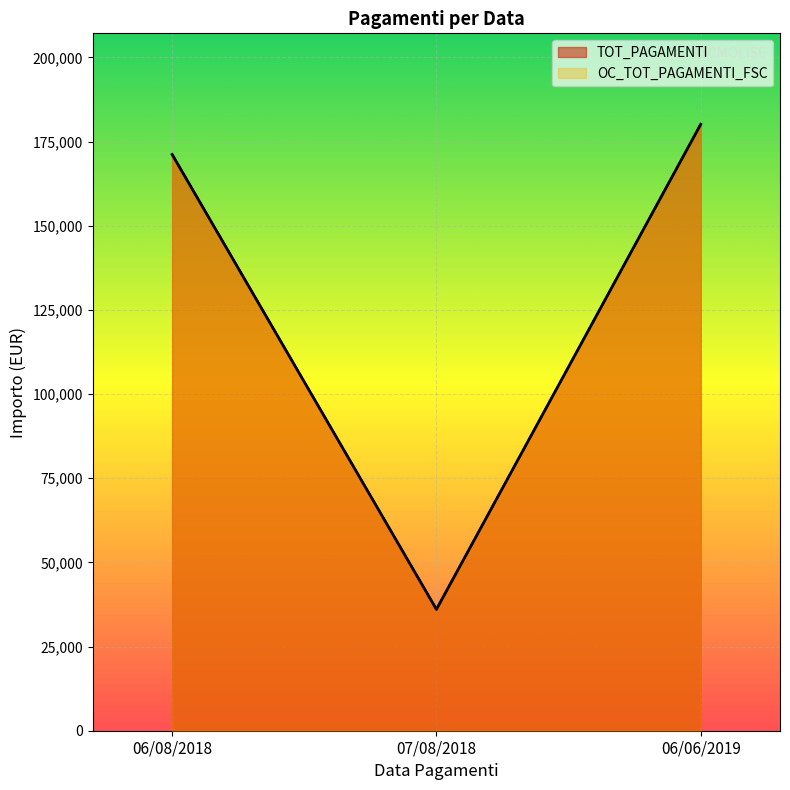

Between 06/08/2018 and 07/08/2018, which series saw the biggest shift?

TOT_PAGAMENTI